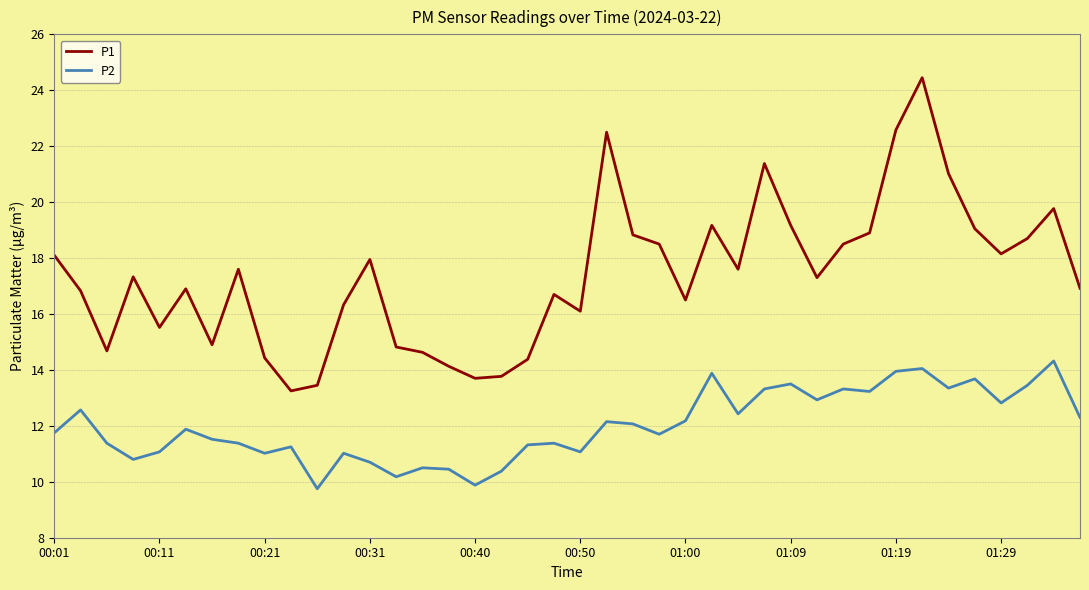

True or false: P1 and P2 cross at least once.

False